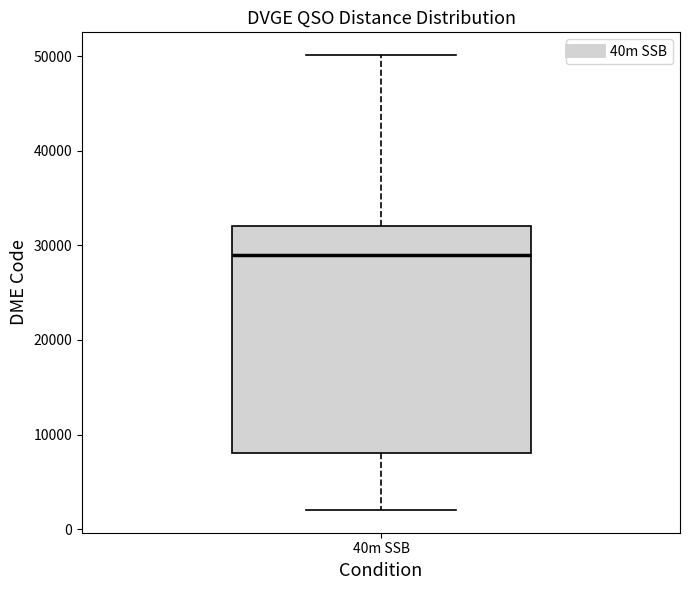

Transcribe this box plot: give where the median line is, the range the box spans, and where the two whiskers end, as read against the y-axis. The values are not printed on the chart, so give them approximately, as read against the axis.

median 29000, box 8000 to 32000, whiskers 2000 to 50000